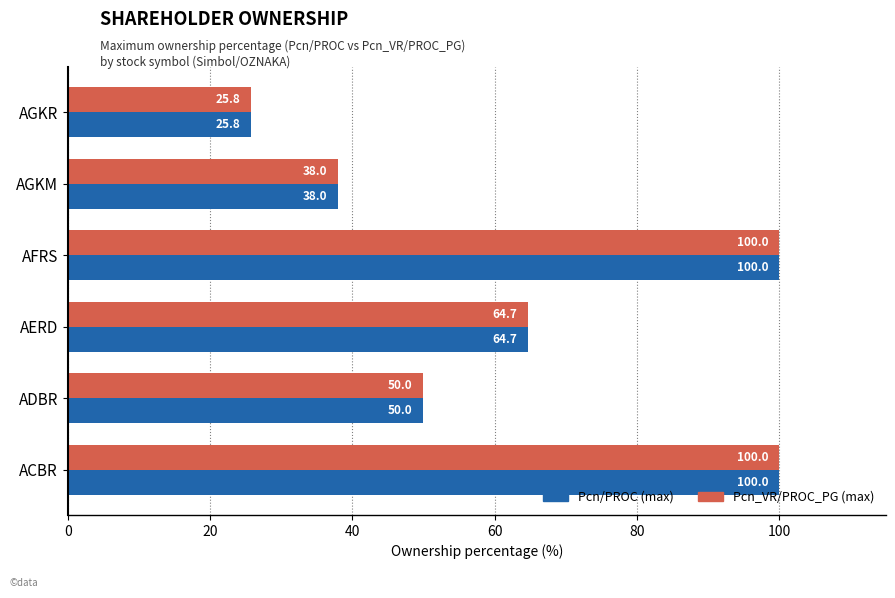

What is the greatest value displayed?

100.0